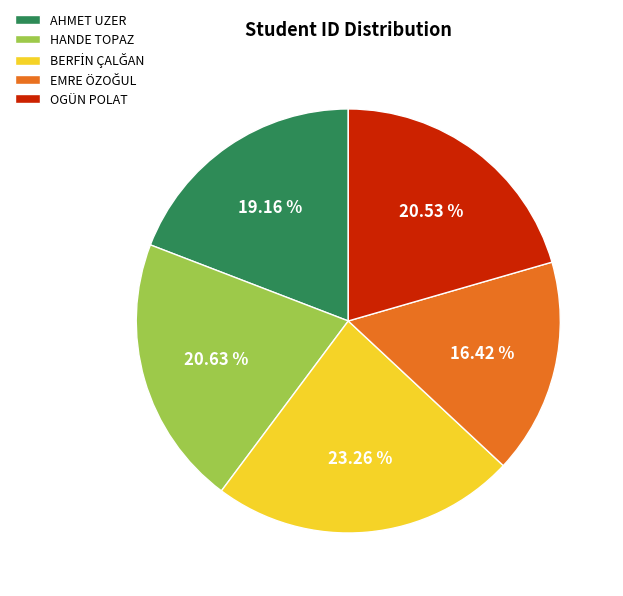

Which has a higher value, AHMET UZER or HANDE TOPAZ?

HANDE TOPAZ